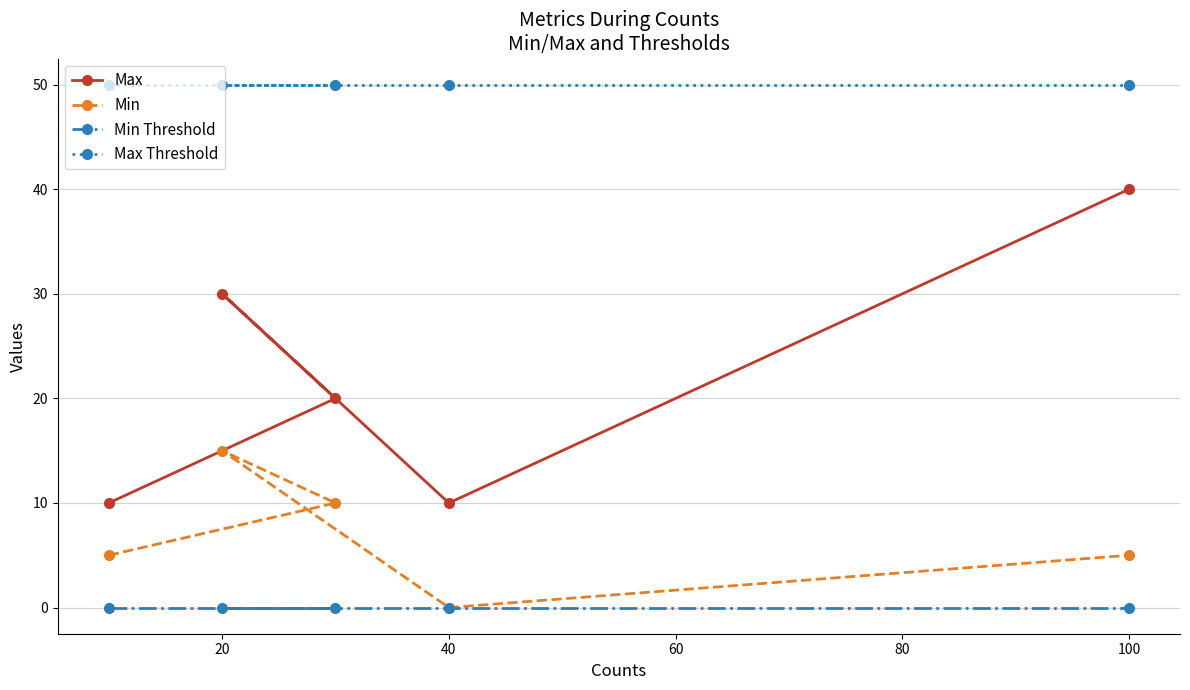

What is the difference between the highest and lowest values at 100?

50